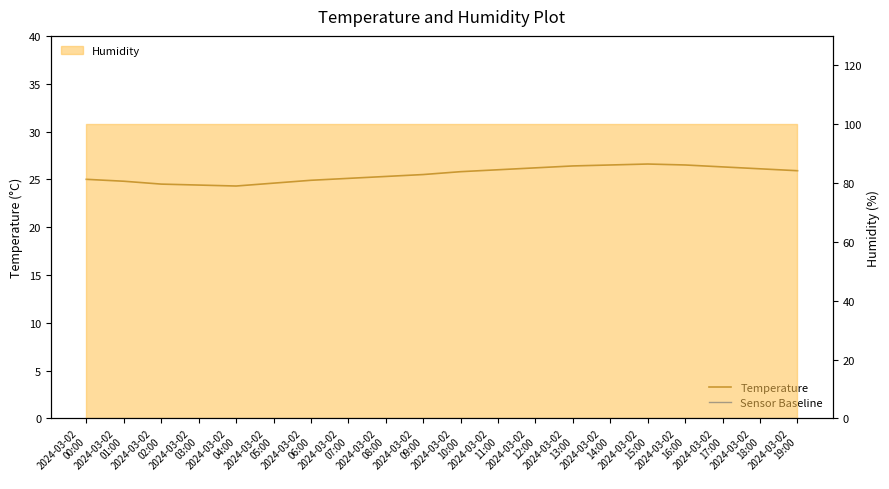

Does the chart display data point markers on the line(s)?

No